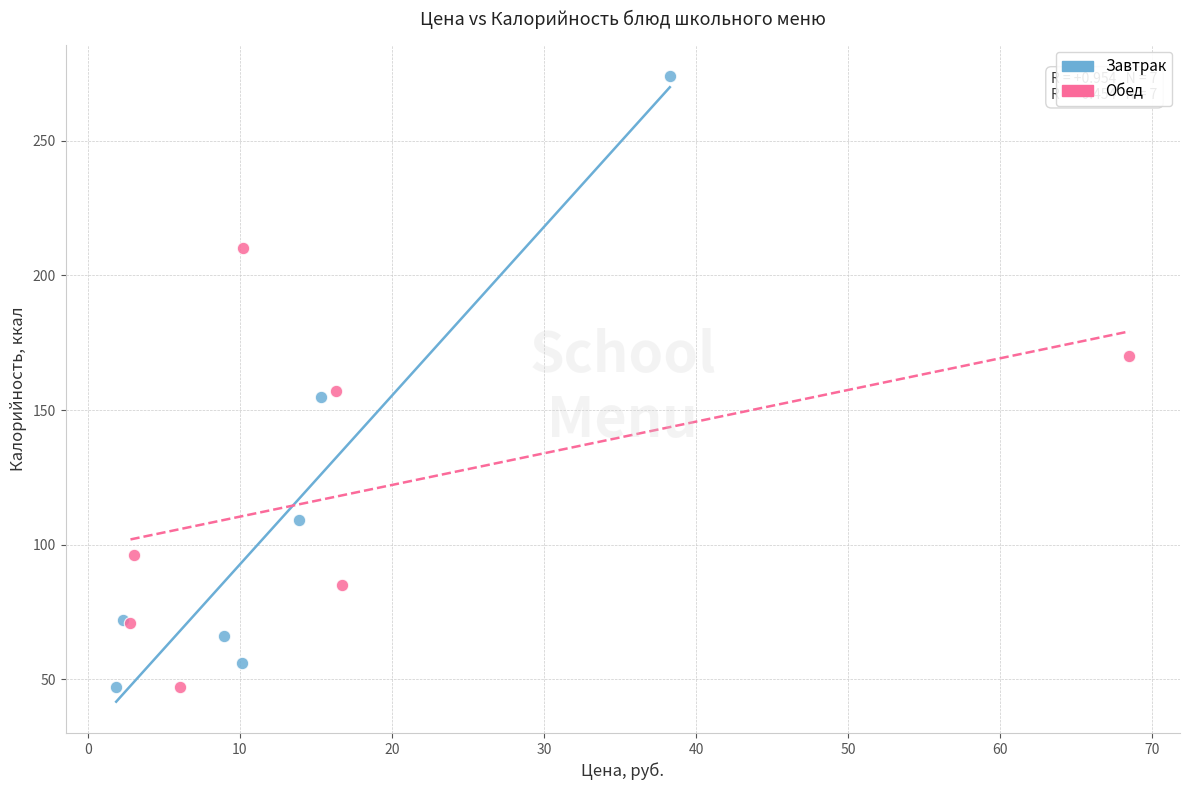

Which series has the widest spread of Y values?

Завтрак